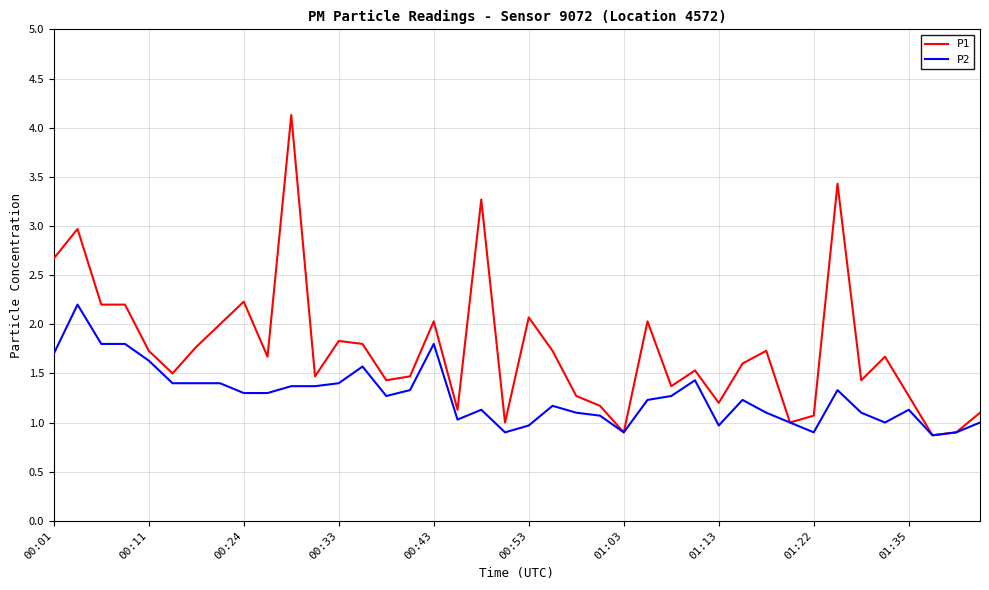

Which series has the largest total across all categories?

P1